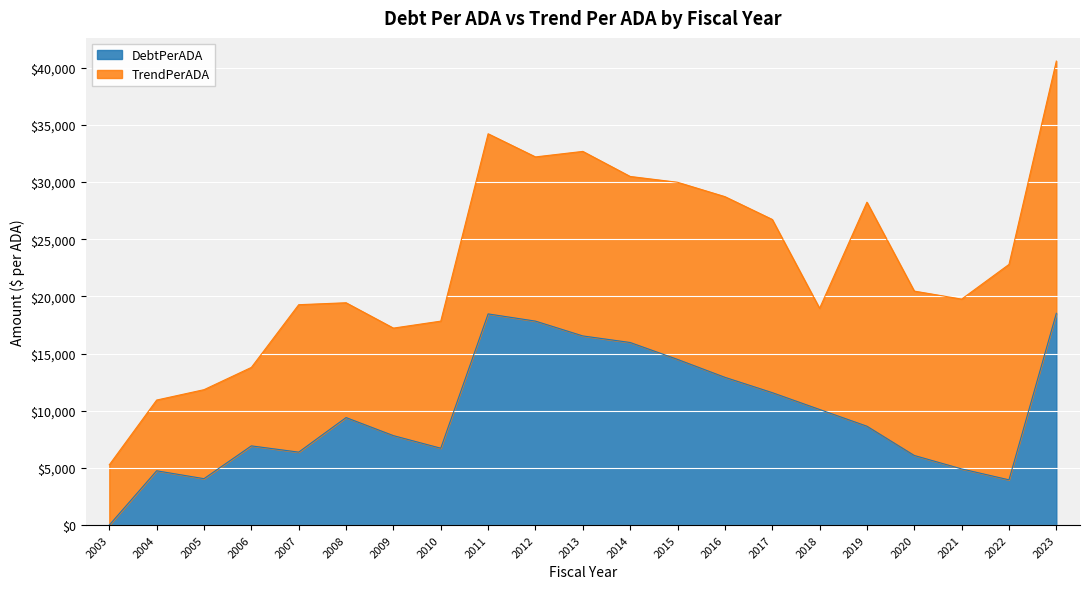

How many points are lower than both their immediate neighbors (excluding endpoints)?

4